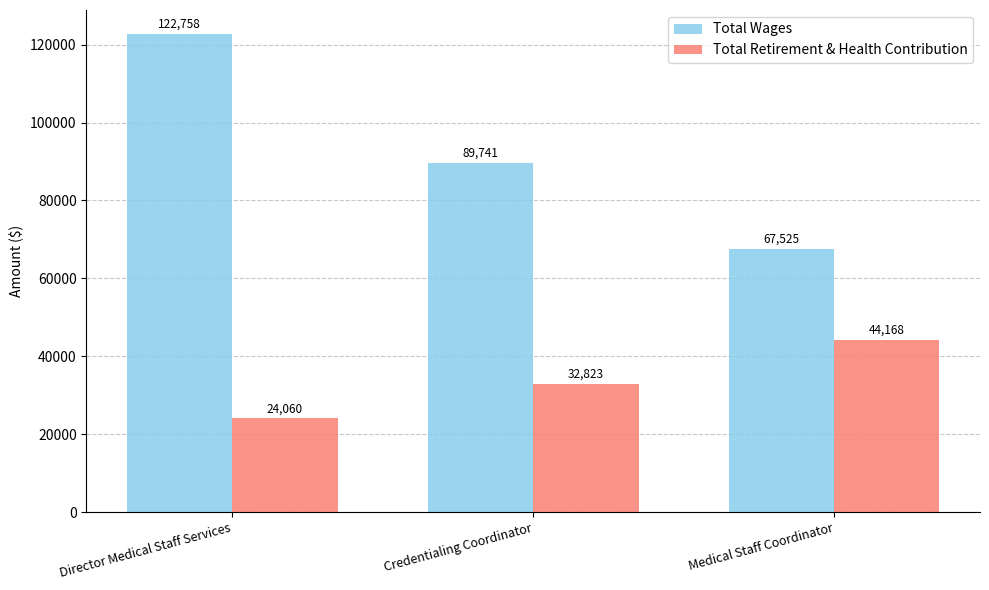

How many data points in Total Retirement & Health Contribution are less than 32823?

1